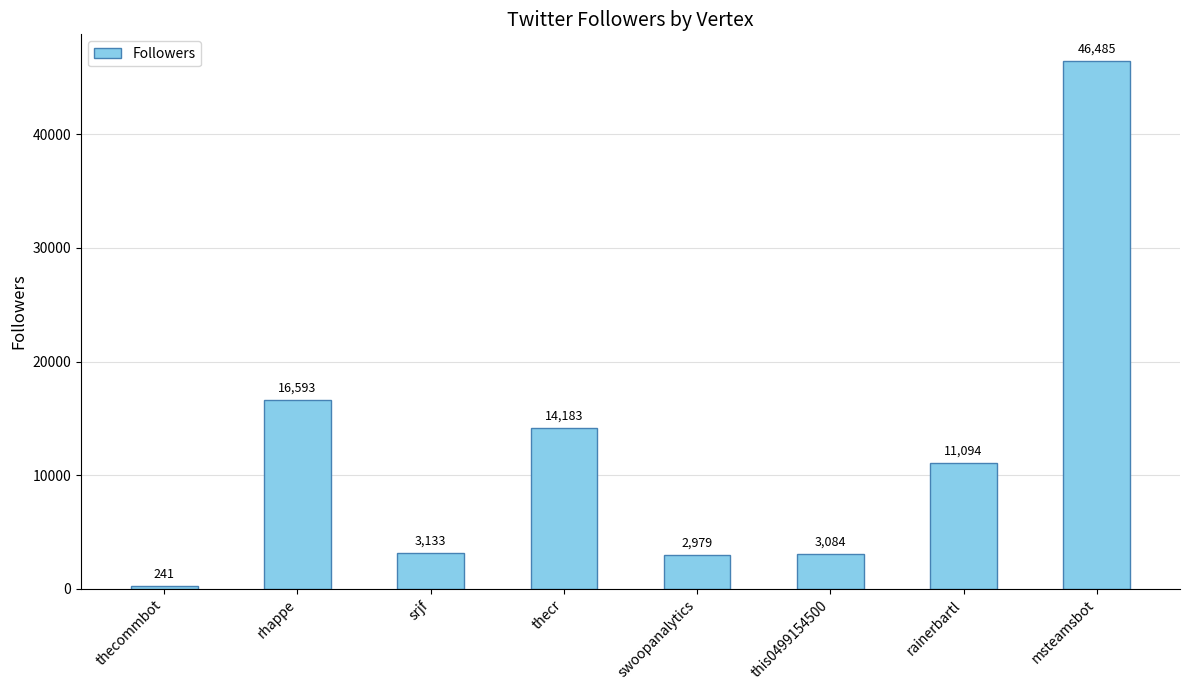

Rank the categories by value from highest to lowest.

msteamsbot, rhappe, thecr, rainerbartl, srjf, this0499154500, swoopanalytics, thecommbot